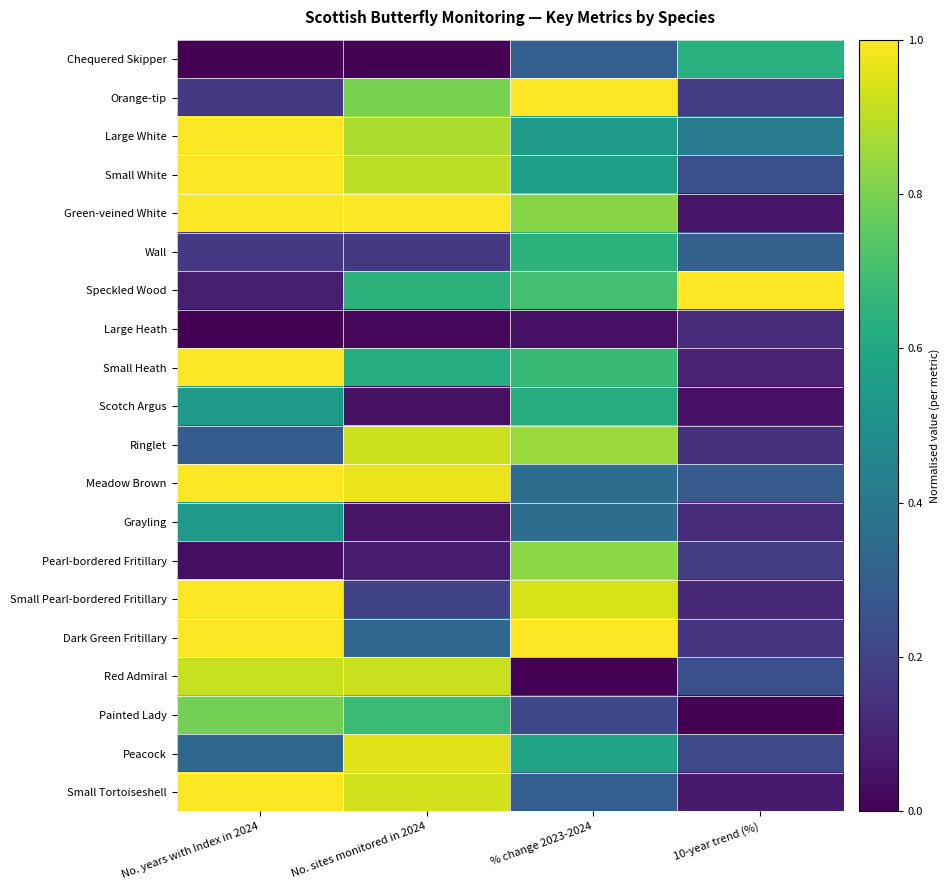

At No. sites monitored in 2024, list the series in order from largest to smallest.

Green-veined White, Meadow Brown, Peacock, Small Tortoiseshell, Ringlet, Red Admiral, Small White, Large White, Orange-tip, Painted Lady, Speckled Wood, Small Heath, Dark Green Fritillary, Small Pearl-bordered Fritillary, Wall, Pearl-bordered Fritillary, Grayling, Scotch Argus, Large Heath, Chequered Skipper